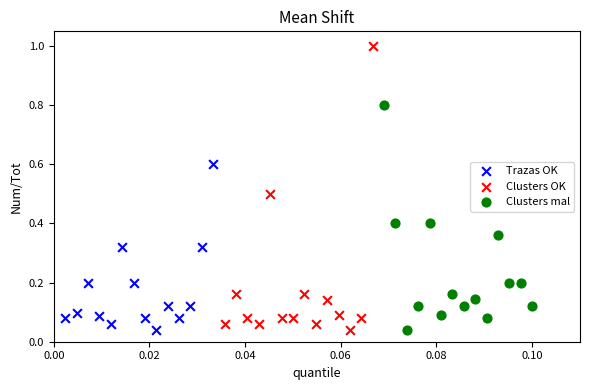

Which series reaches the maximum Y coordinate?

Clusters OK